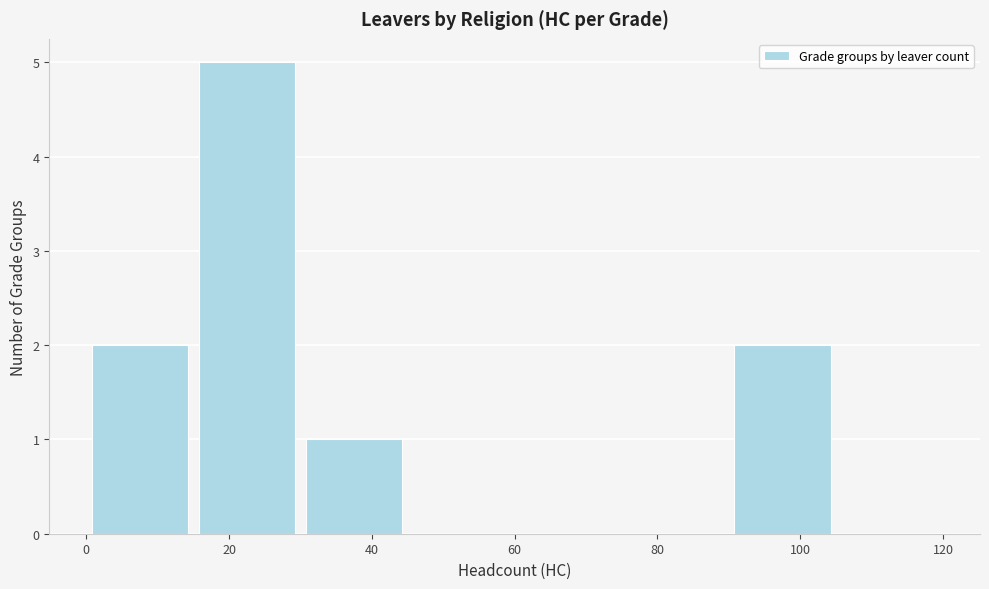

Over which range of the x-axis is the bar tallest?

15 to 30